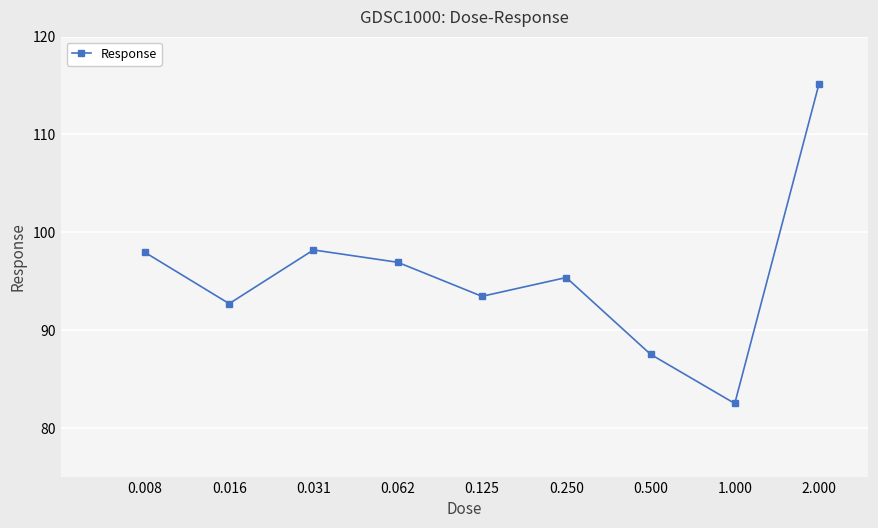

What is the greatest value displayed?

115.2